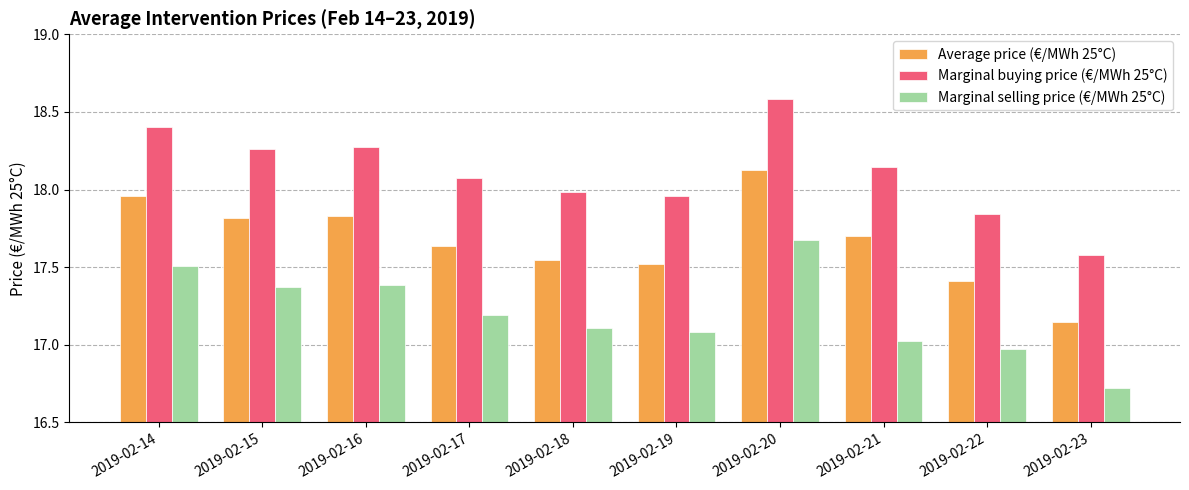

What is the maximum value shown in the chart?

18.6